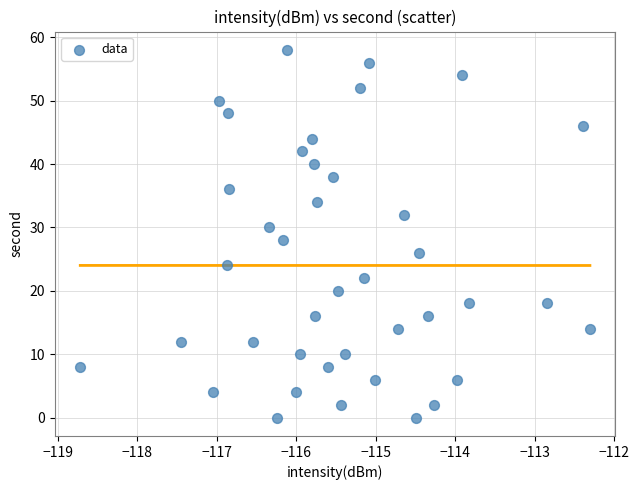

How many data points are displayed?

40